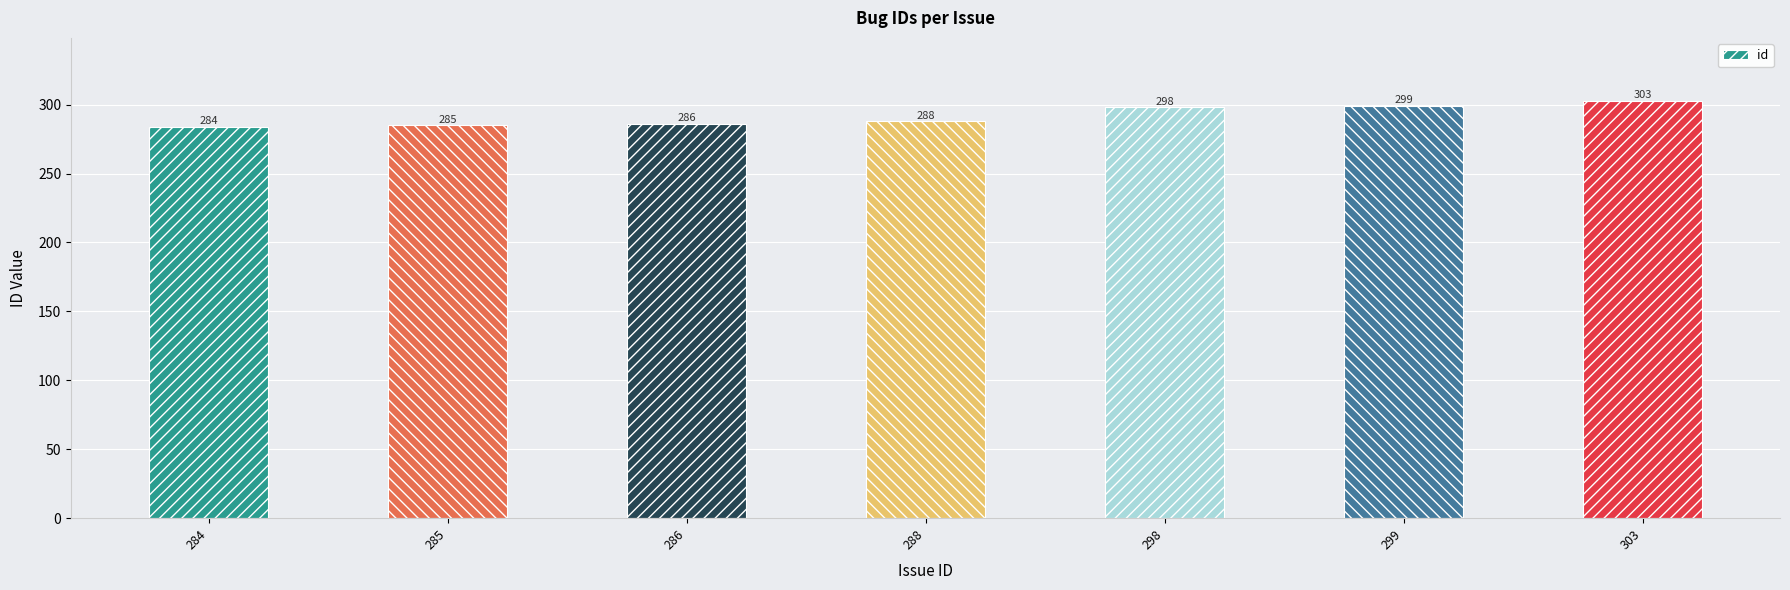

What is the greatest value displayed?

303